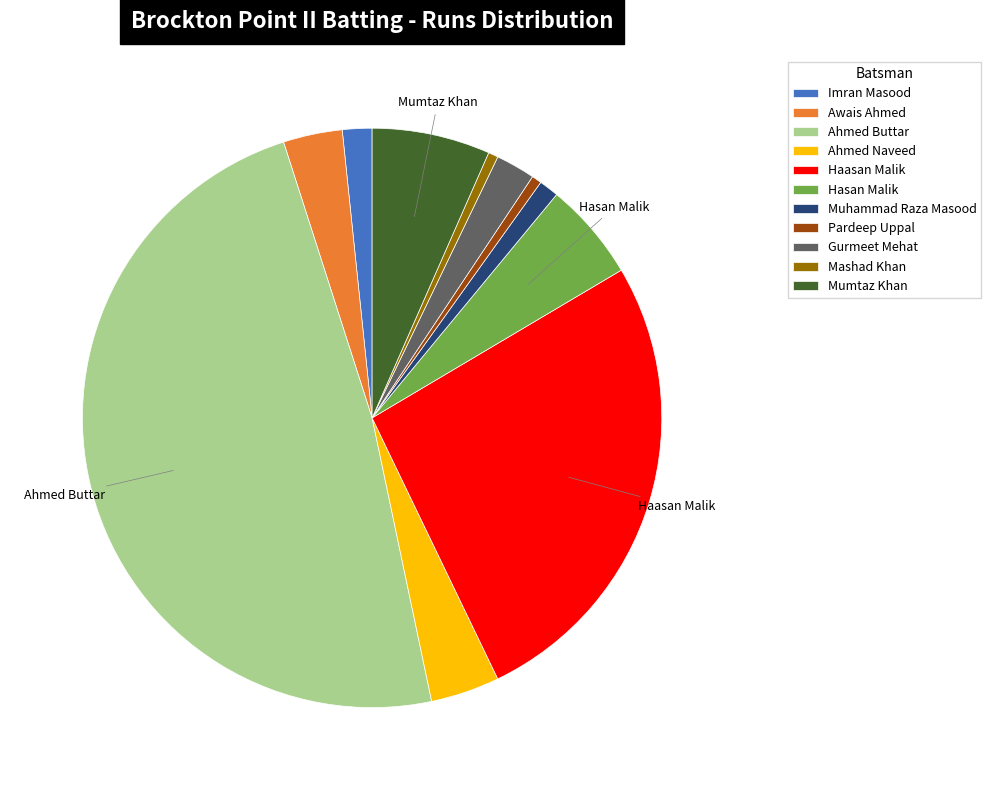

Do Imran Masood and Hasan Malik together represent more than half of the pie?

No